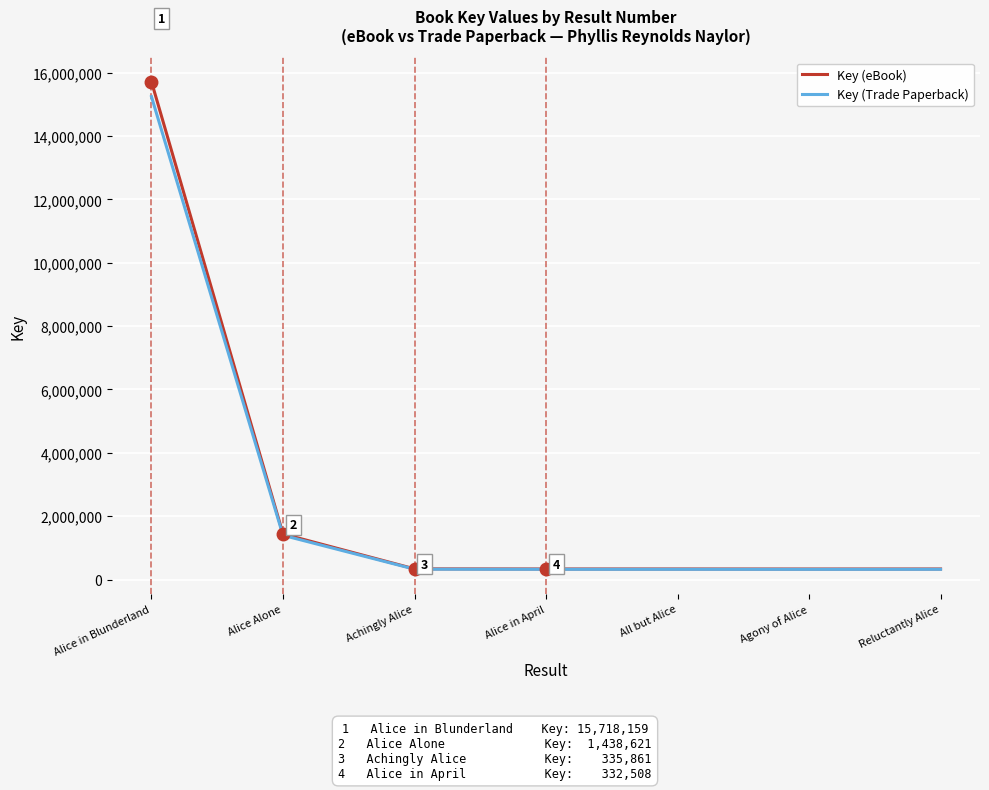

Which series has the widest spread of values?

Key (eBook)